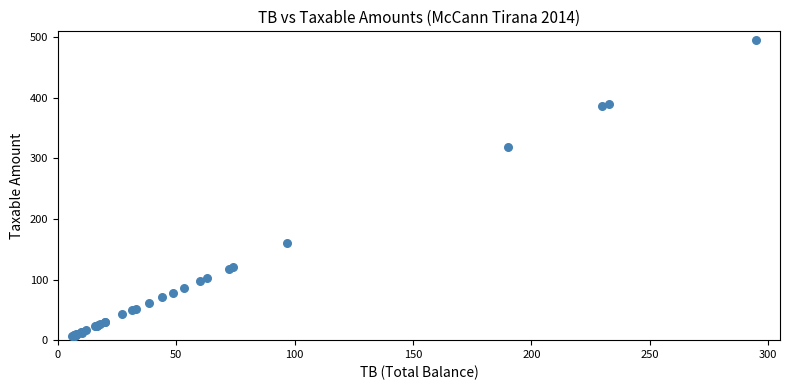

What Y value in the scatter plot is closest to 251?

318.9